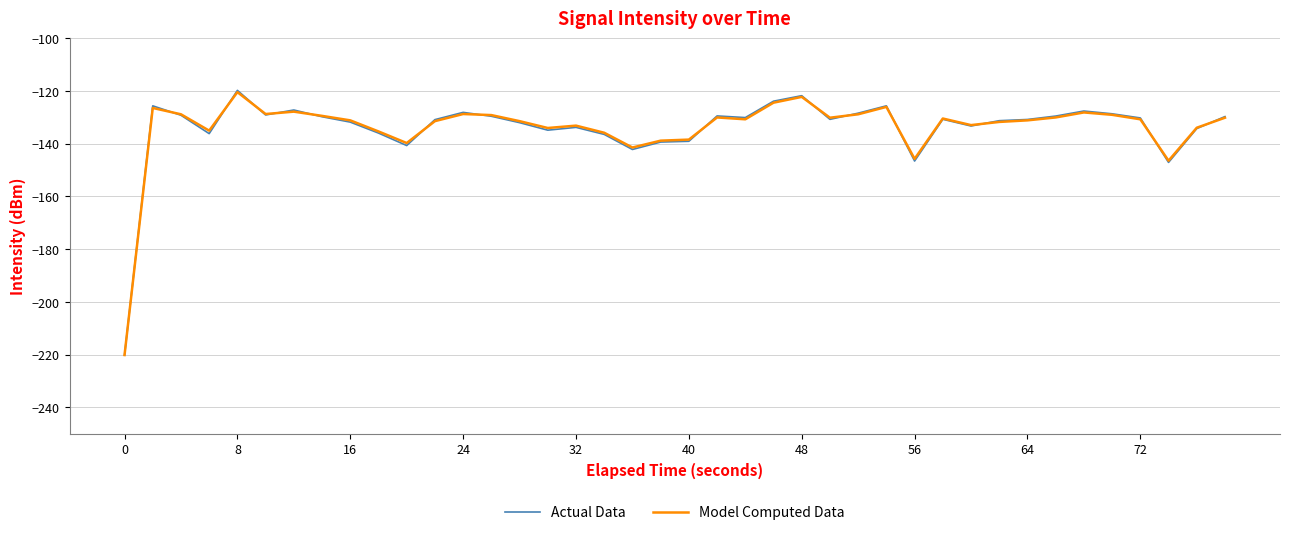

Which series has the largest range (max minus min)?

Actual Data